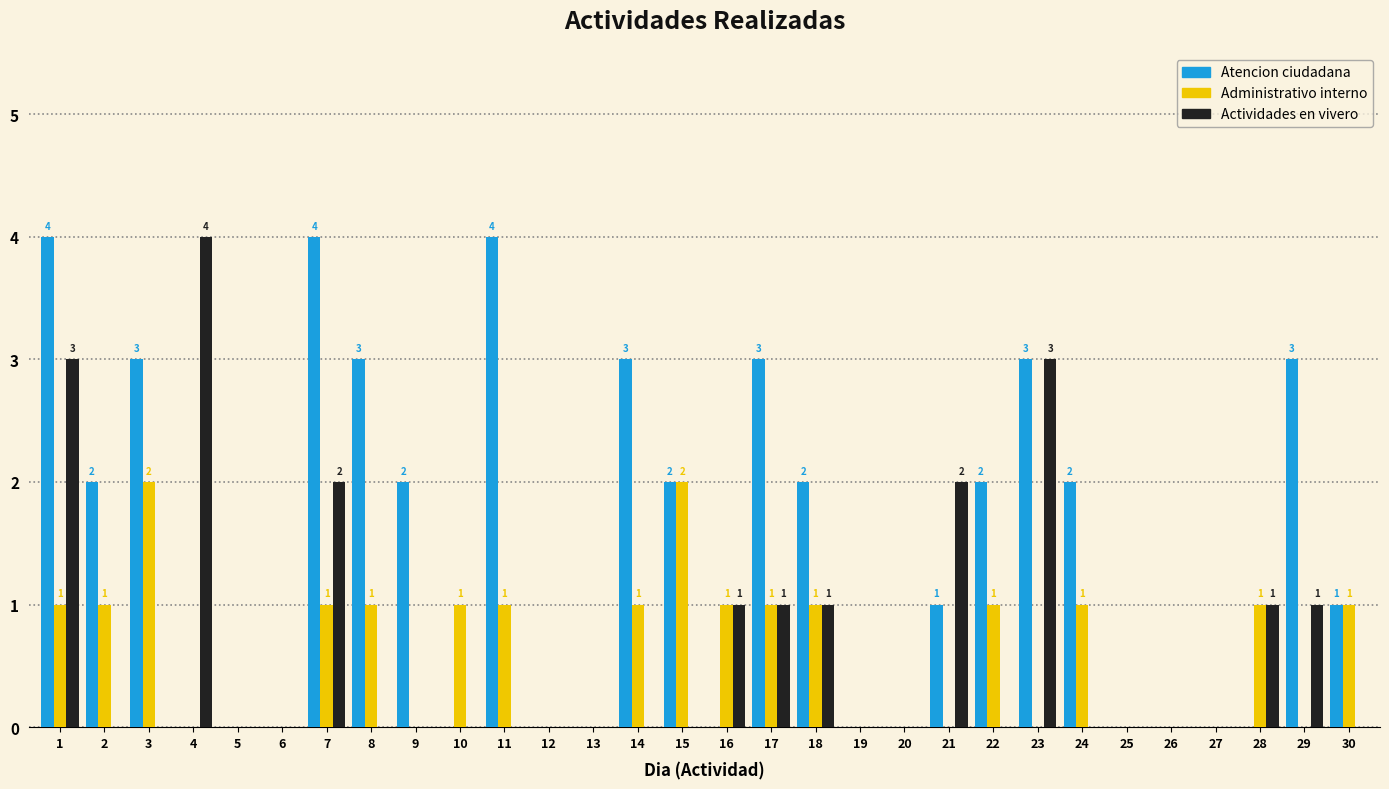

Which series has the largest total across all categories?

Atencion ciudadana